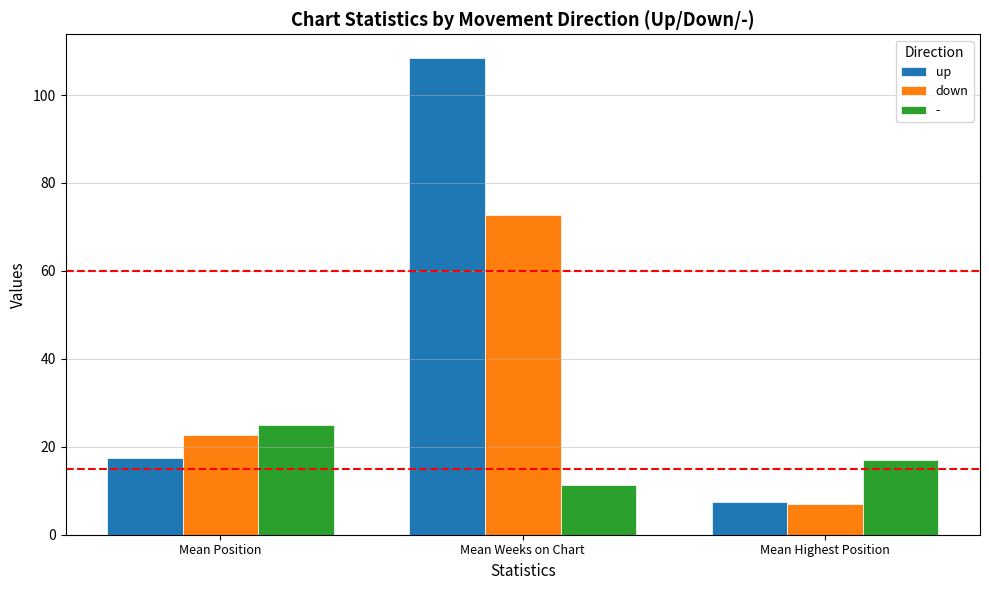

The value of down at Mean Weeks on Chart is 130.5. True or false?

False